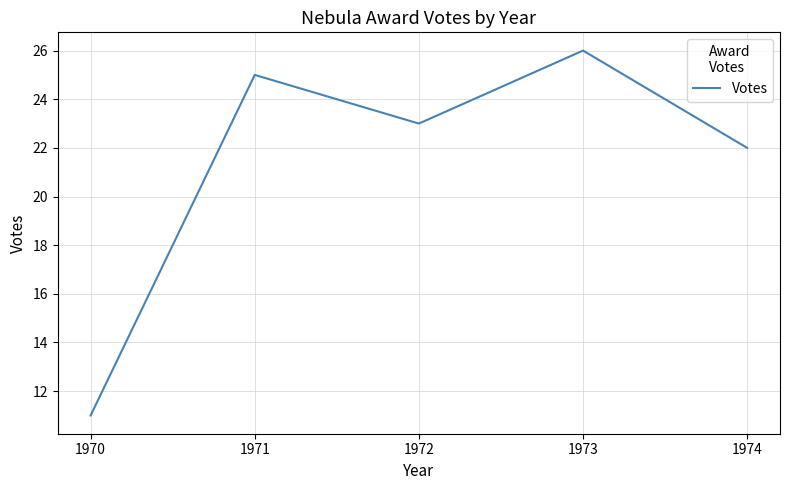

Between 1971 and 1972, which is larger?

1971